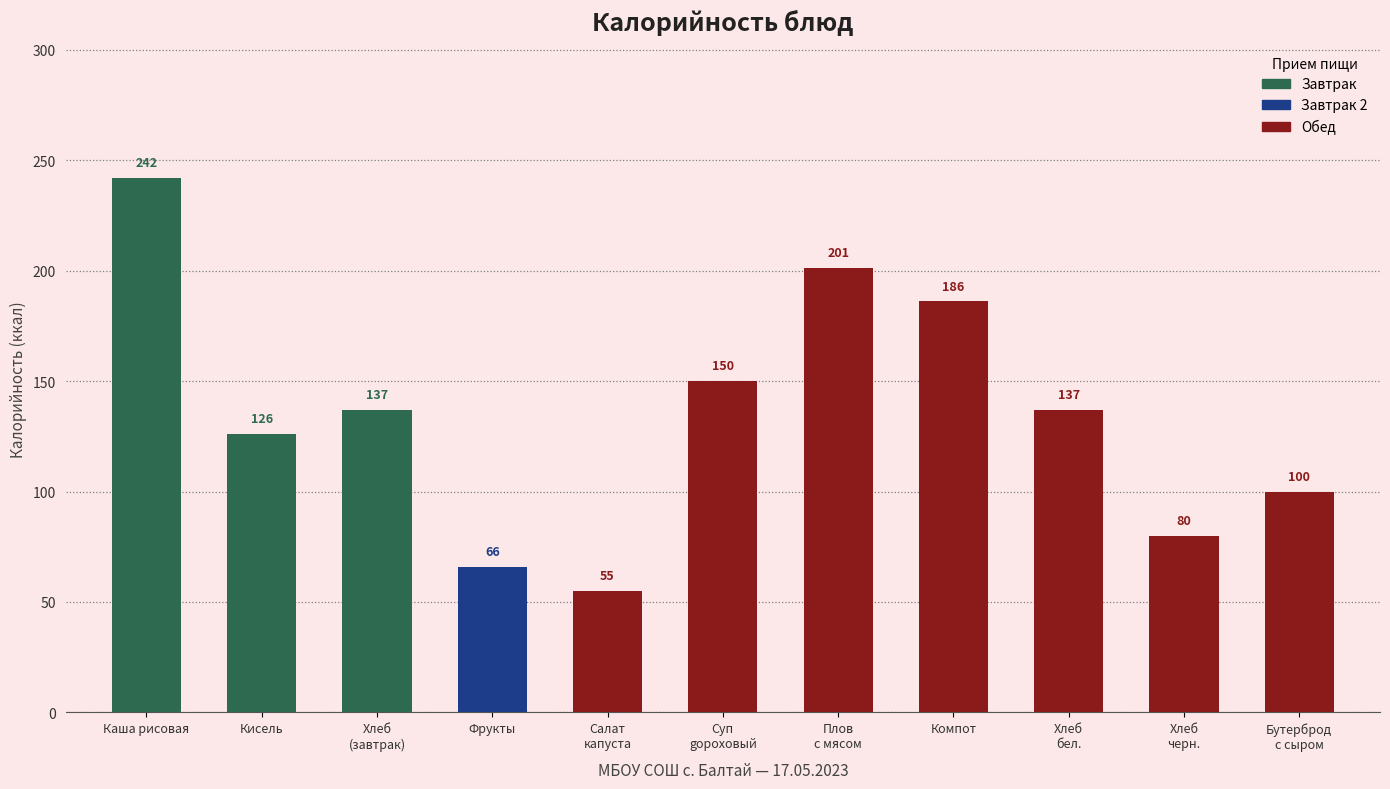

How many data points does each series have?

11